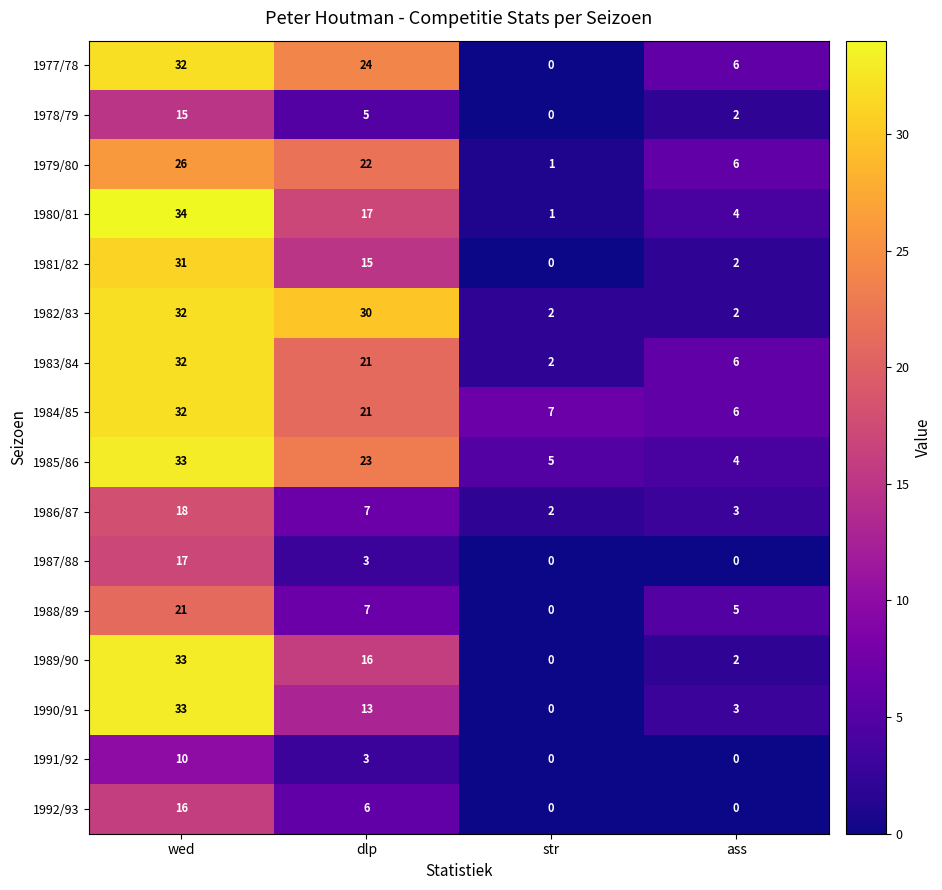

True or false: 1977/78 has a value of 14 at wed.

False